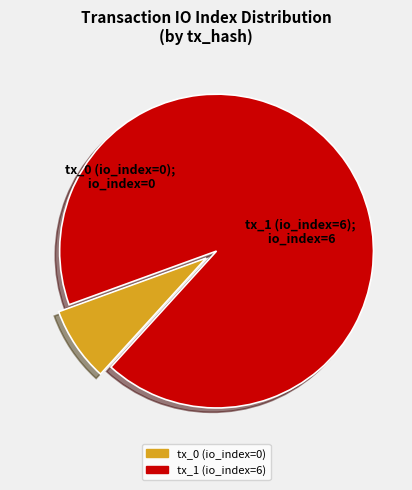

Rank the categories by value from highest to lowest.

tx_1 (io_index=6), tx_0 (io_index=0)